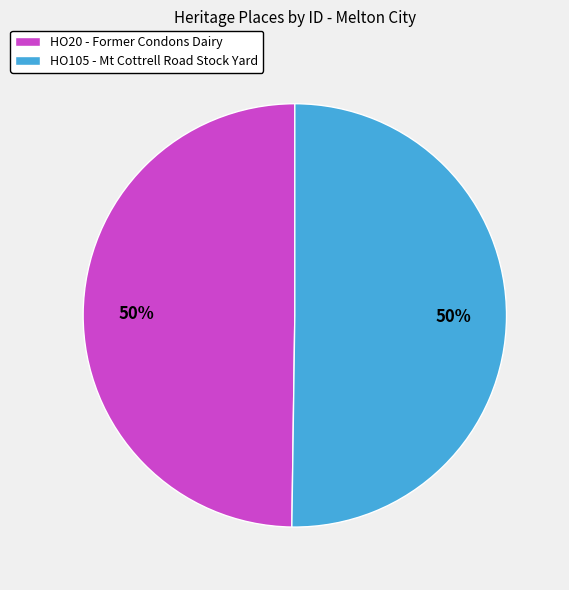

To the nearest percent, what portion does HO105 - Mt Cottrell Road Stock Yard represent?

50%